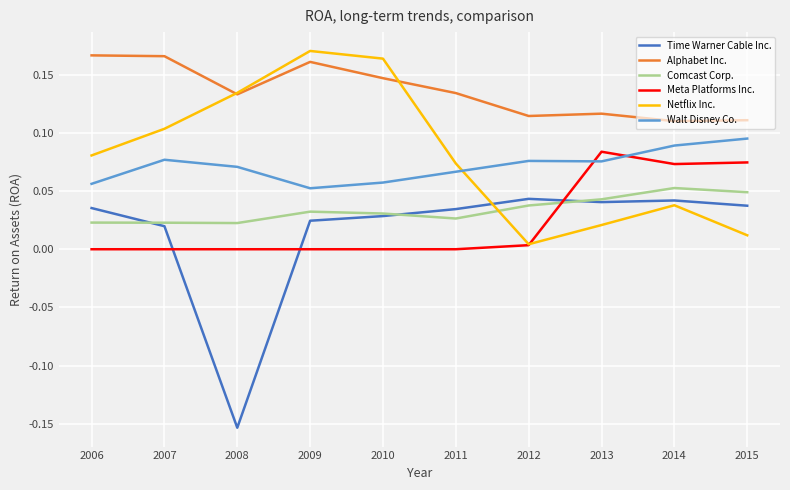

The value of Walt Disney Co. at 2015 is 0.1. True or false?

True